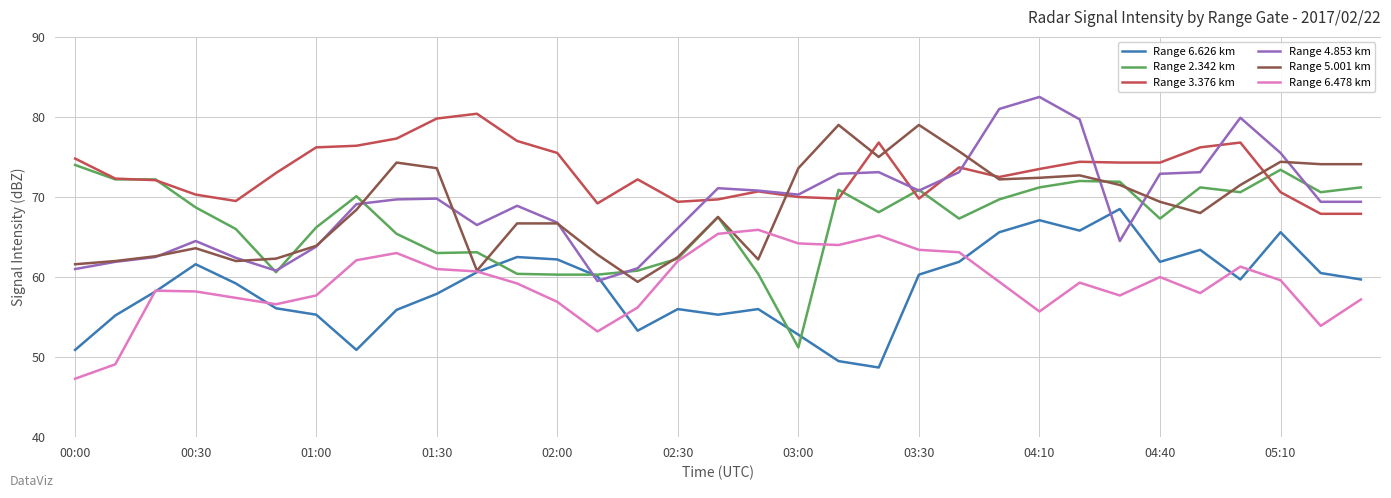

Which series has the largest total across all categories?

Range 3.376 km